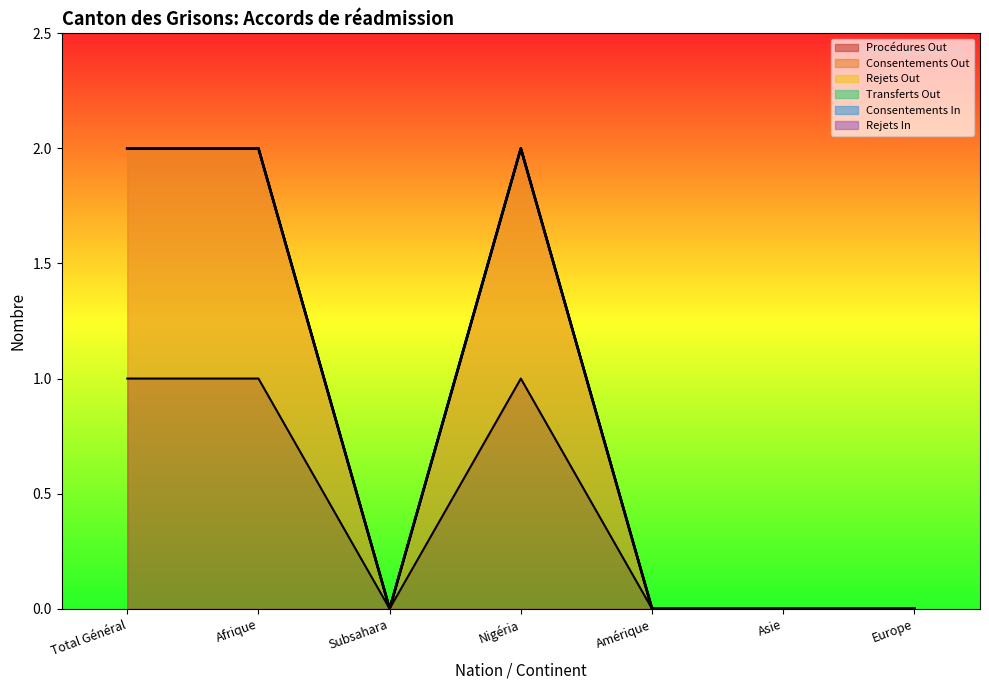

Rank the series by their maximum value, from highest to lowest.

Procédures Out, Consentements Out, Rejets Out, Transferts Out, Consentements In, Rejets In